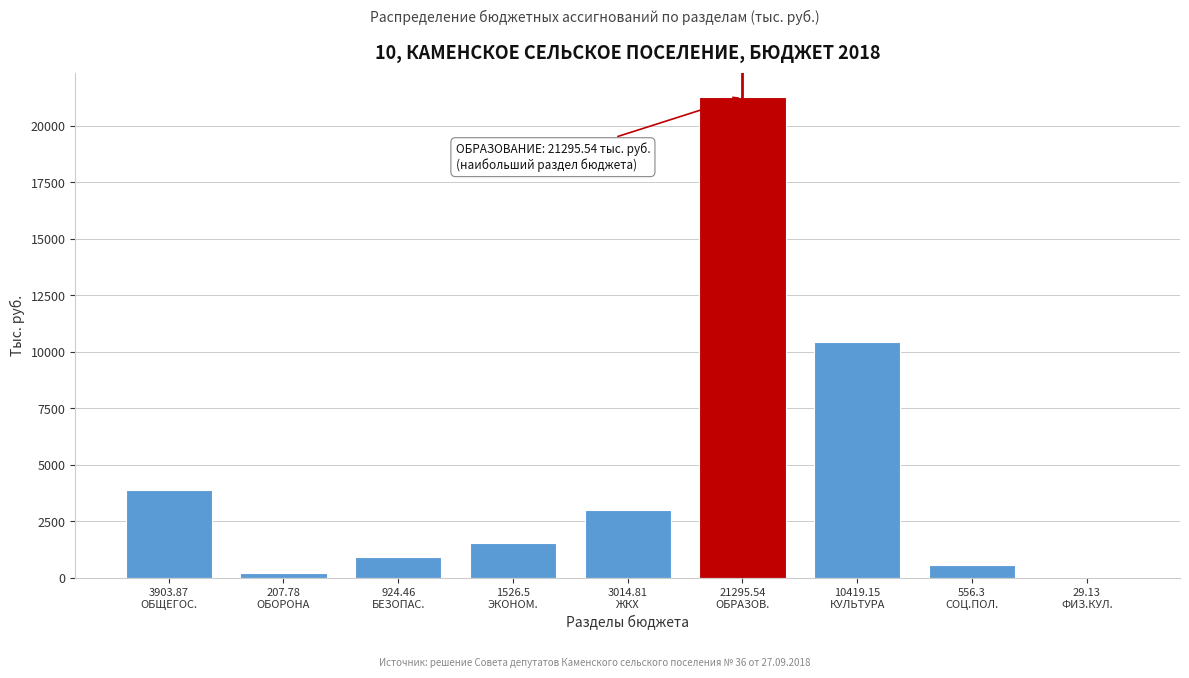

What is the maximum value shown in the chart?

21295.5